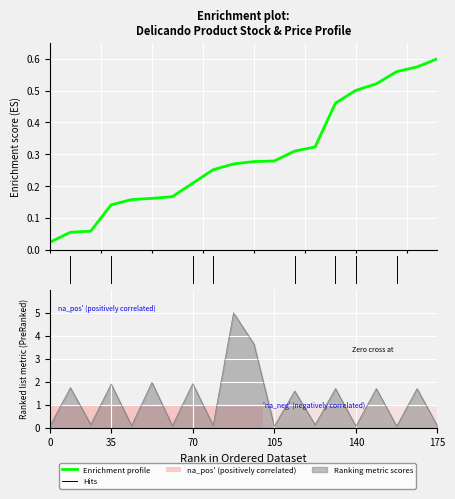

How many interior local peaks (higher than both neighbors) does the data have?

9